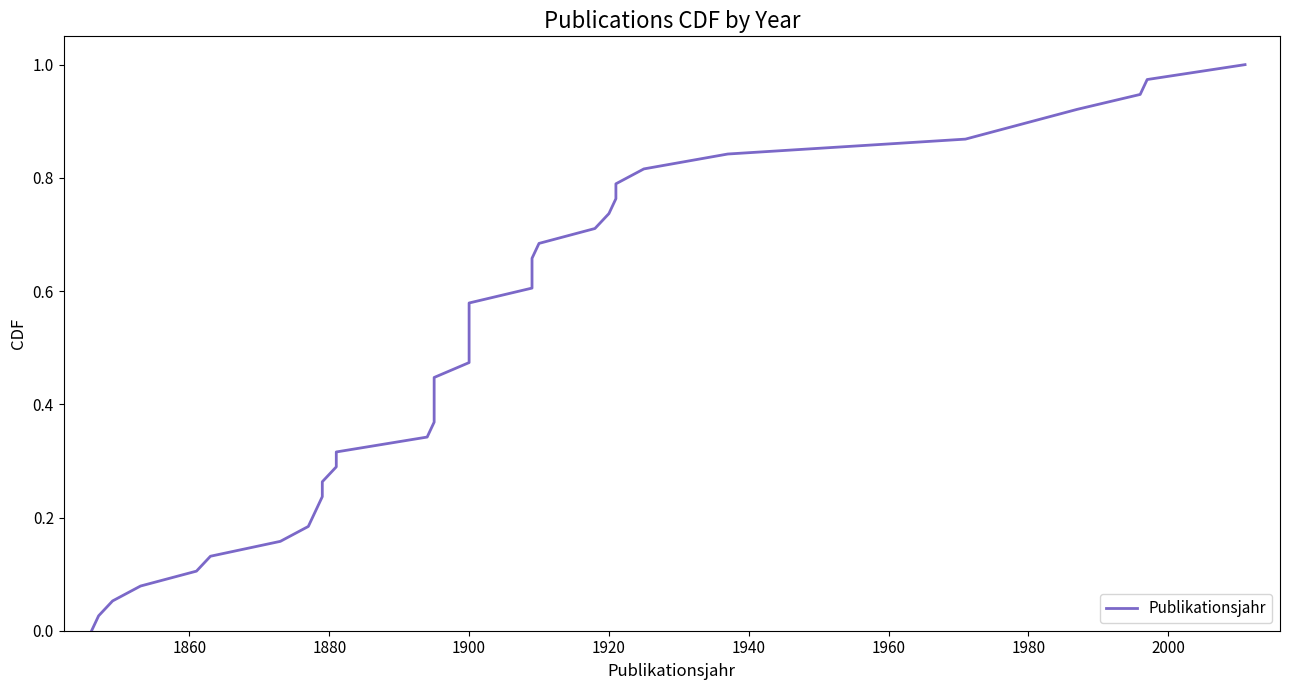

Does the chart have visible grid lines?

No